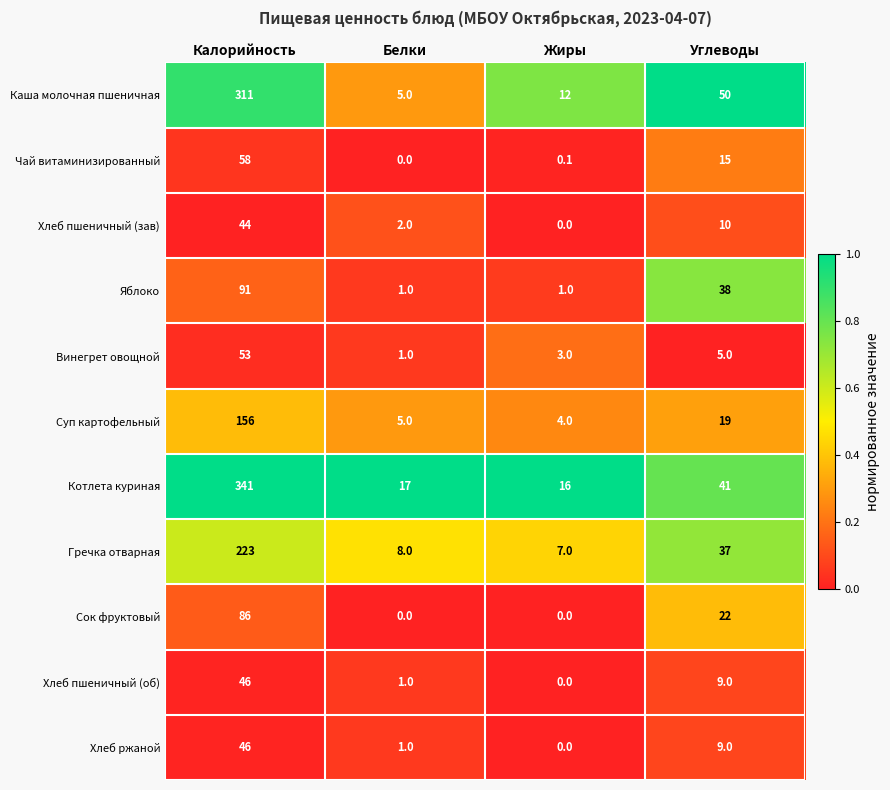

At which label does Хлеб пшеничный (об) reach its minimum?

Жиры